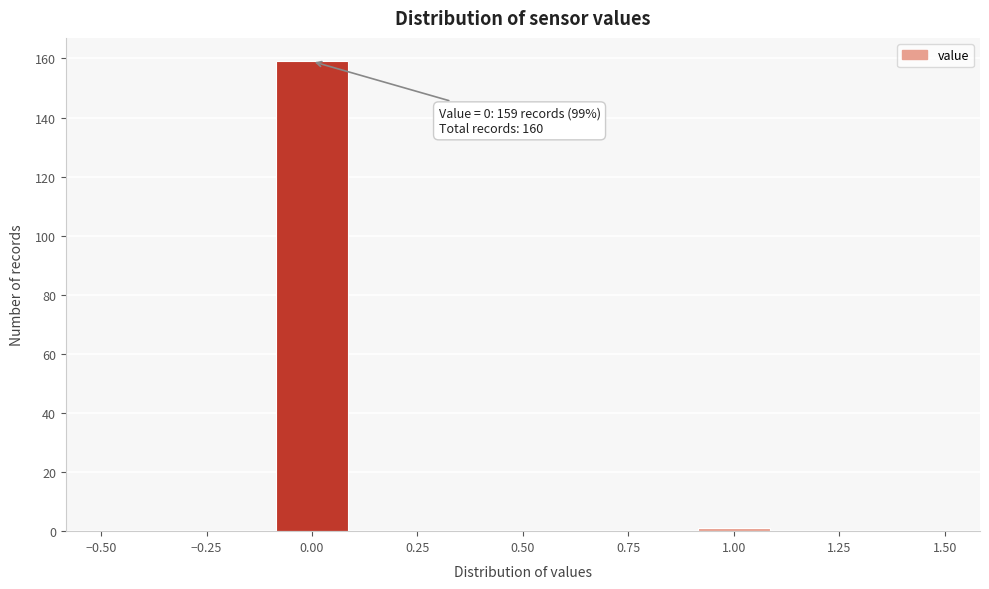

Which range on the x-axis has the tallest bar?

-0.1 to 0.1